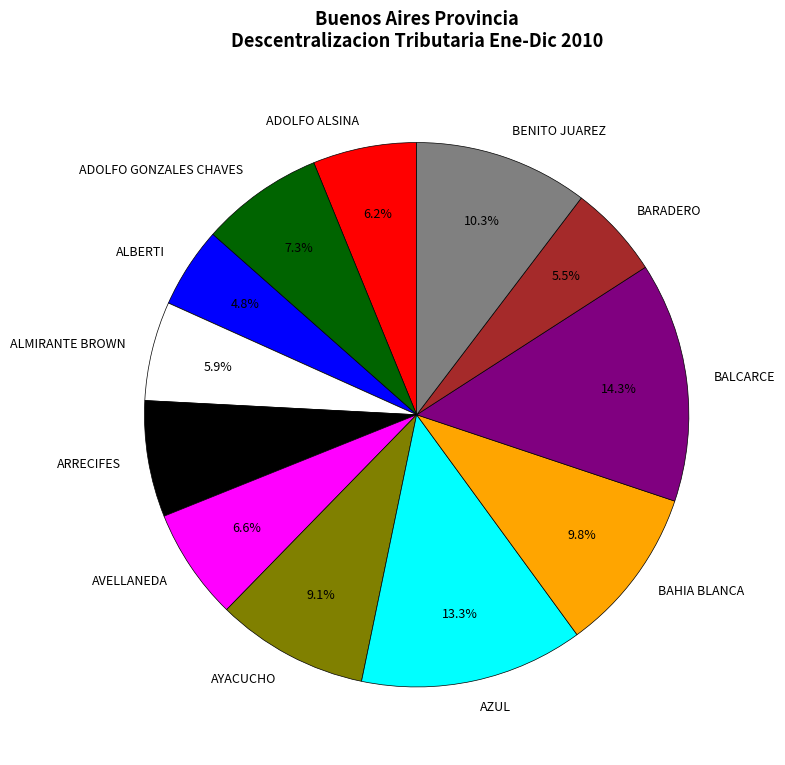

Do BENITO JUAREZ and BAHIA BLANCA together represent more than half of the pie?

No